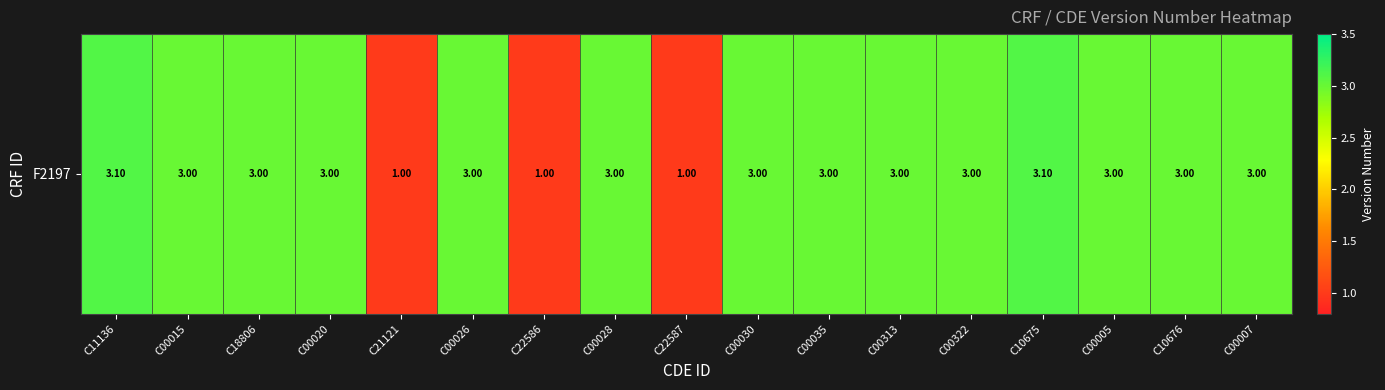

What is the smallest value displayed?

1.0